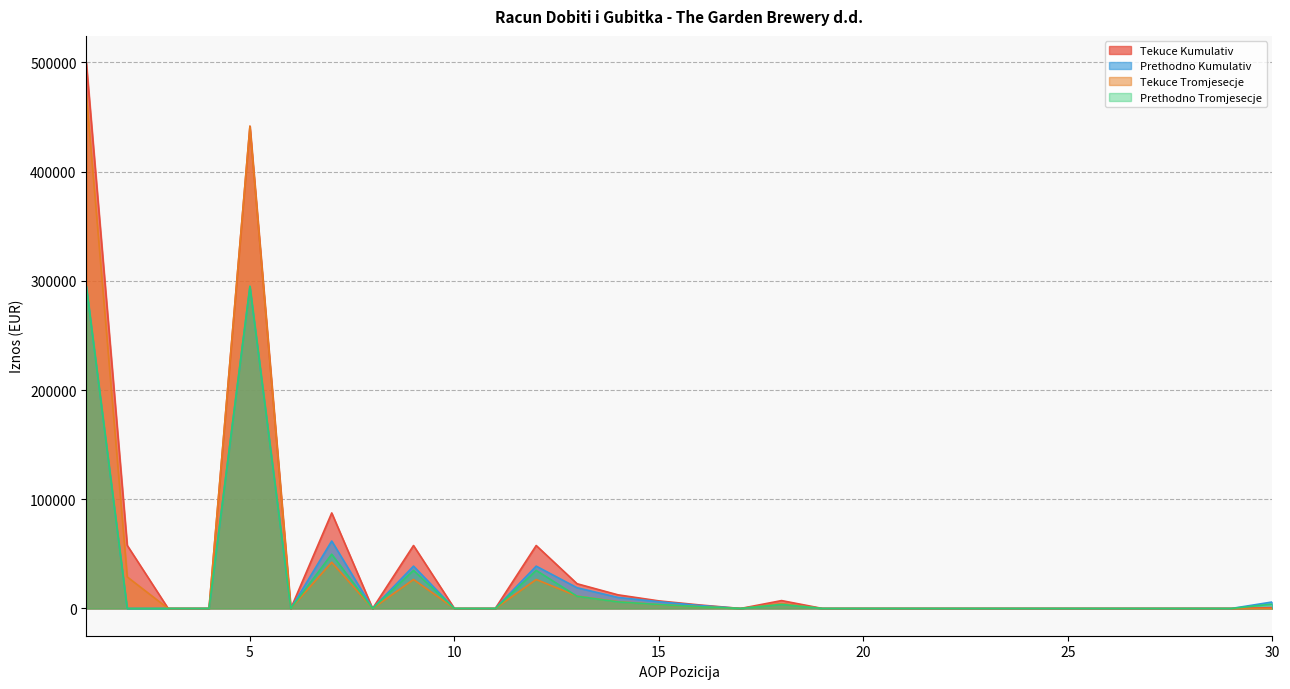

Where do Prethodno Tromjesecje and Tekuce Tromjesecje first cross each other?

12 and 13